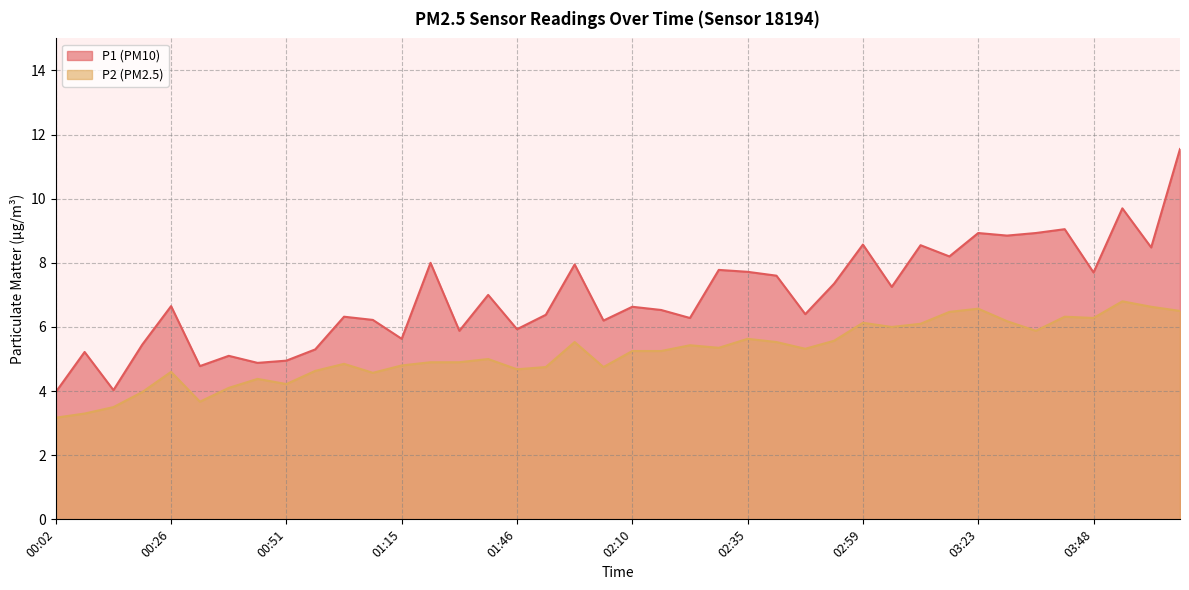

Is it true that P1 equals 11.9 at 01:21?

False